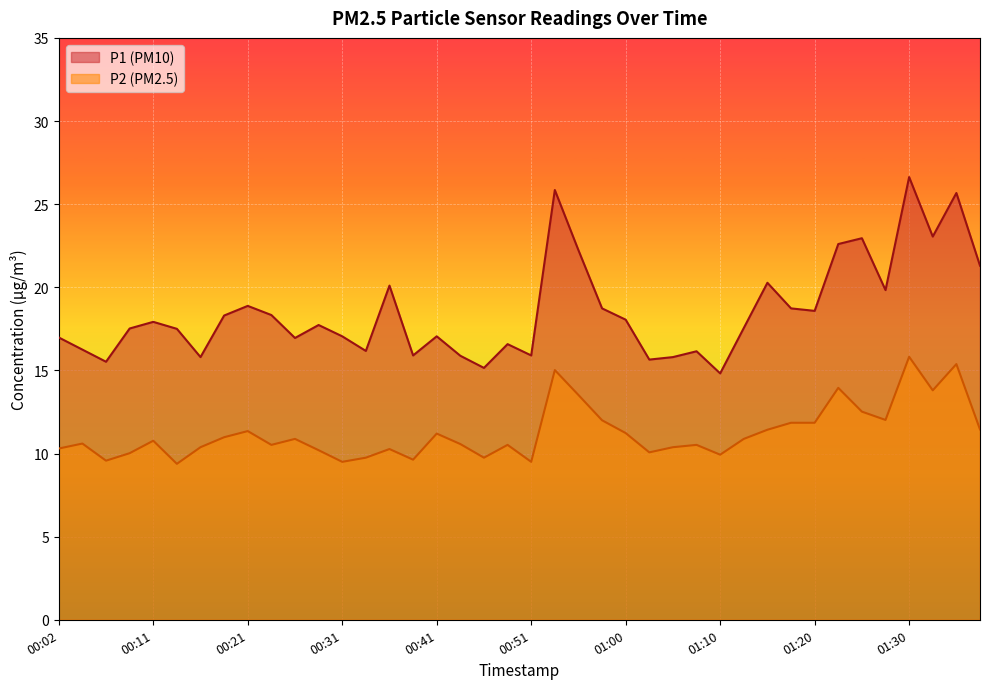

Between 01:25 and 01:27, which is larger?

01:25